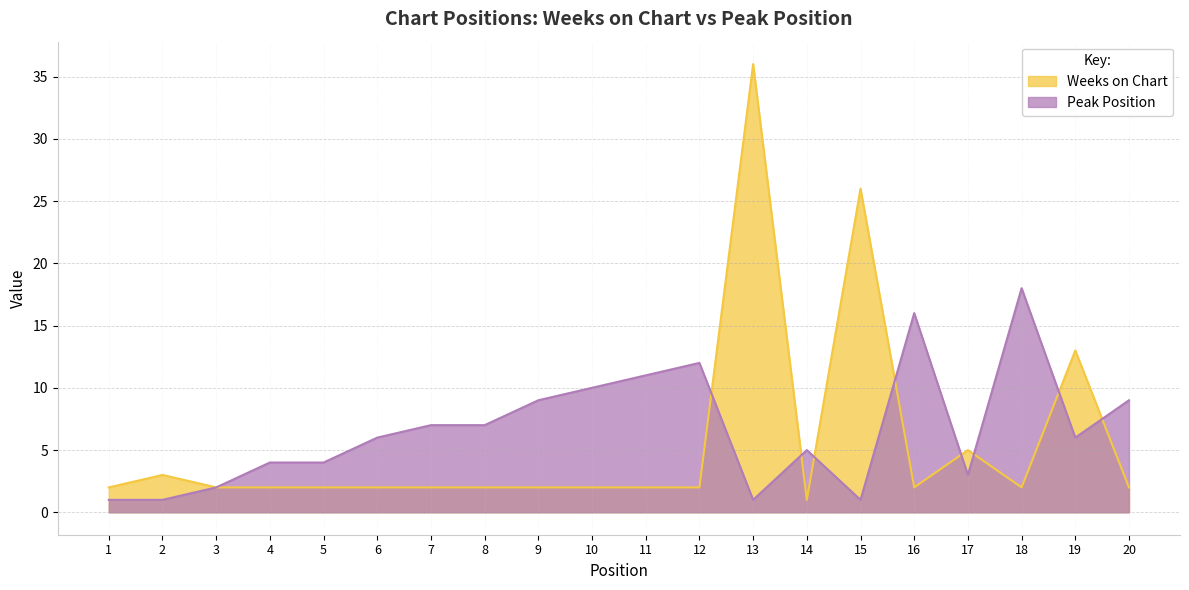

At how many categories does at least one series exceed 28?

1